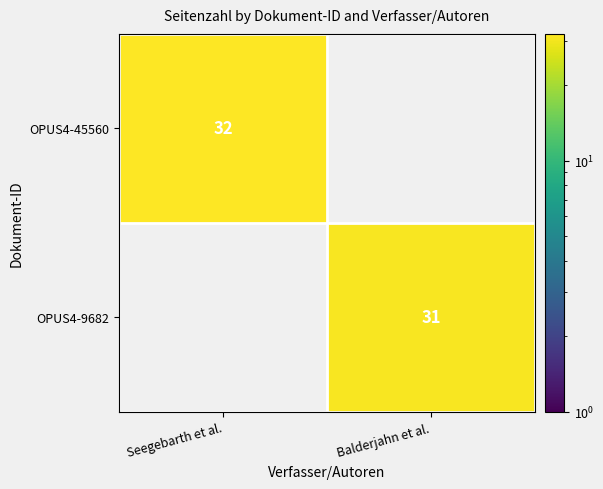

True or false: OPUS4-9682 has a value of 31 at Balderjahn et al..

True